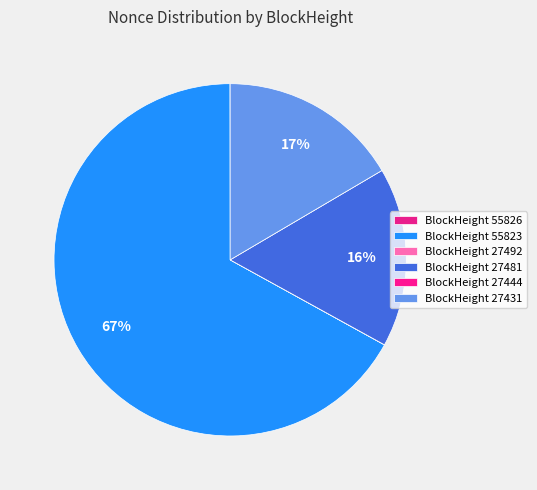

Is there a majority slice in this chart?

Yes